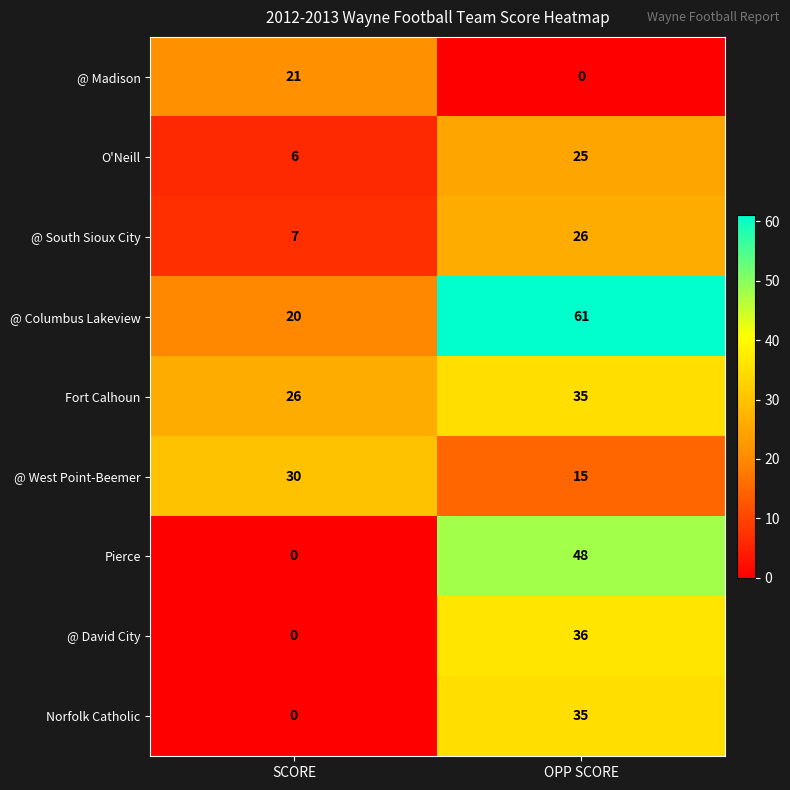

Which series changed the most between SCORE and OPP SCORE?

Pierce